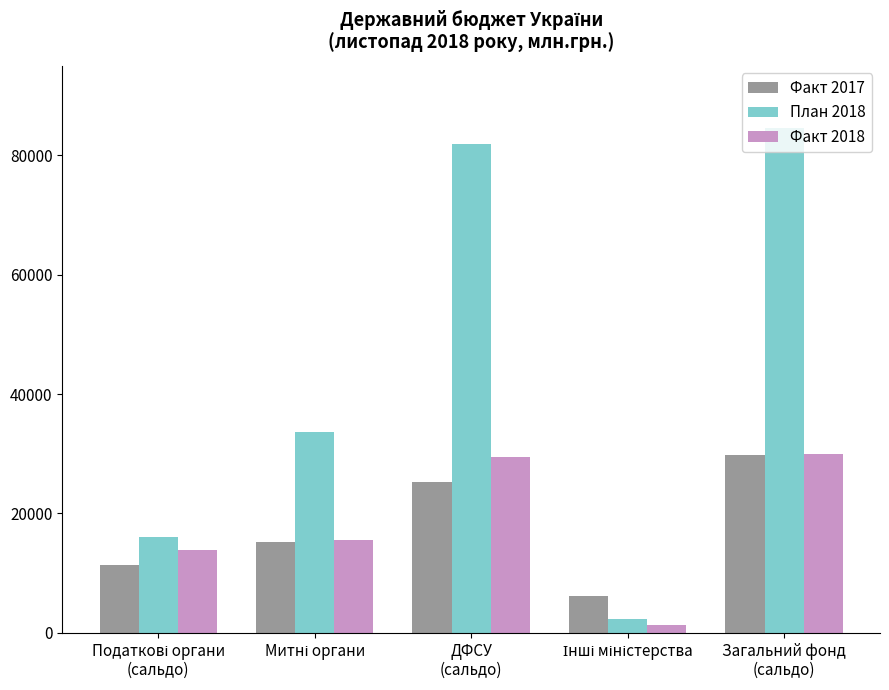

What is the average value of the Факт 2018 series?

18081.7